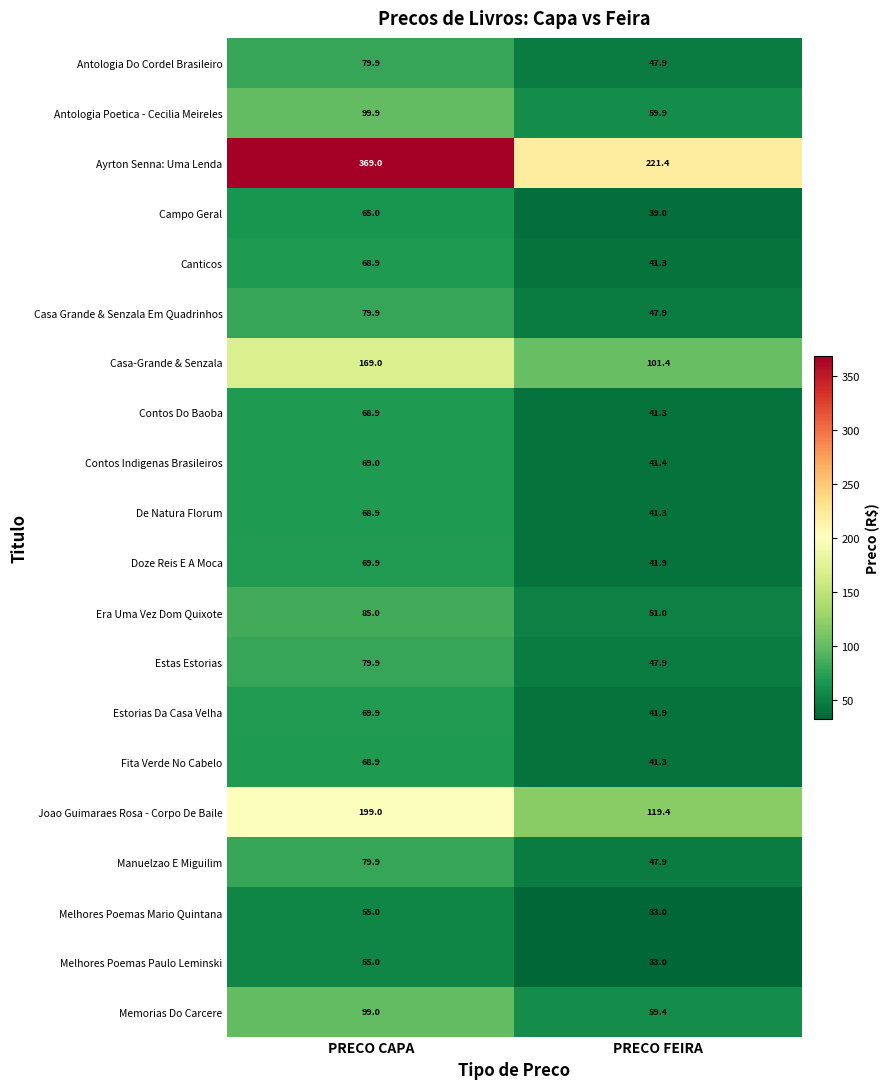

The De Natura Florum series shows 68.9 at PRECO CAPA. True or false?

True